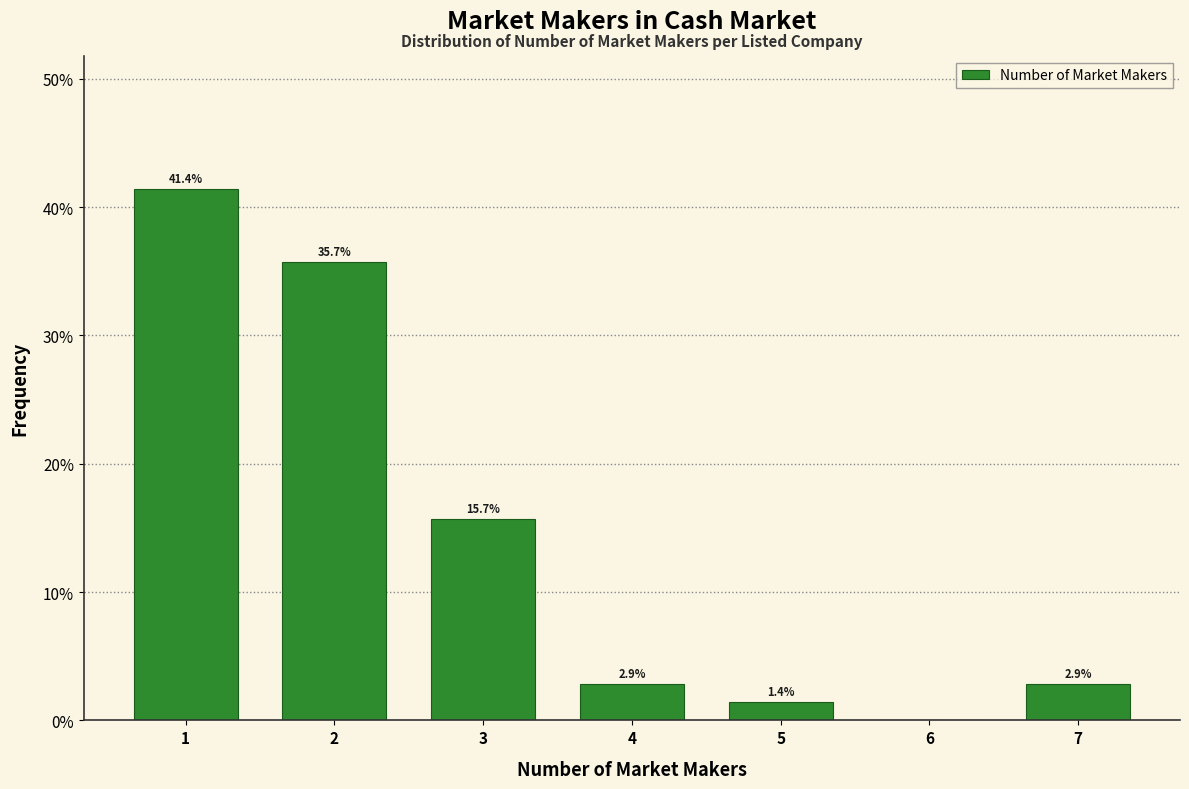

Which range on the x-axis has the tallest bar?

0.5 to 1.5